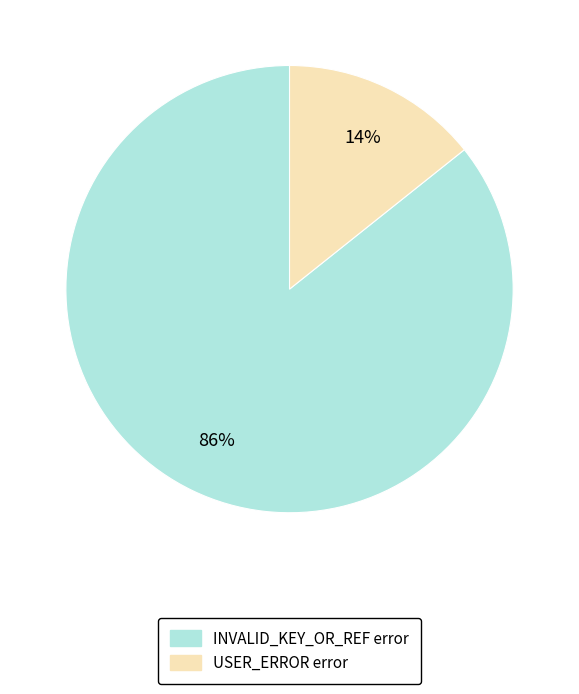

Is there a majority slice in this chart?

Yes